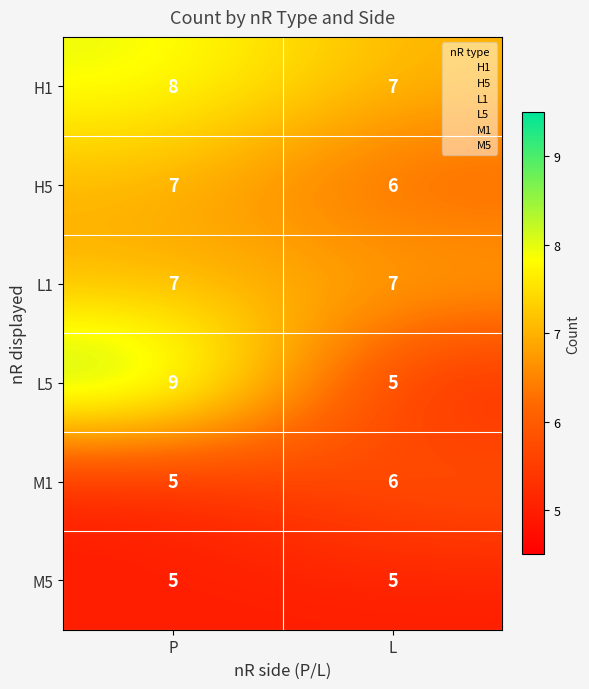

Is it true that M5 equals 5 at P?

True